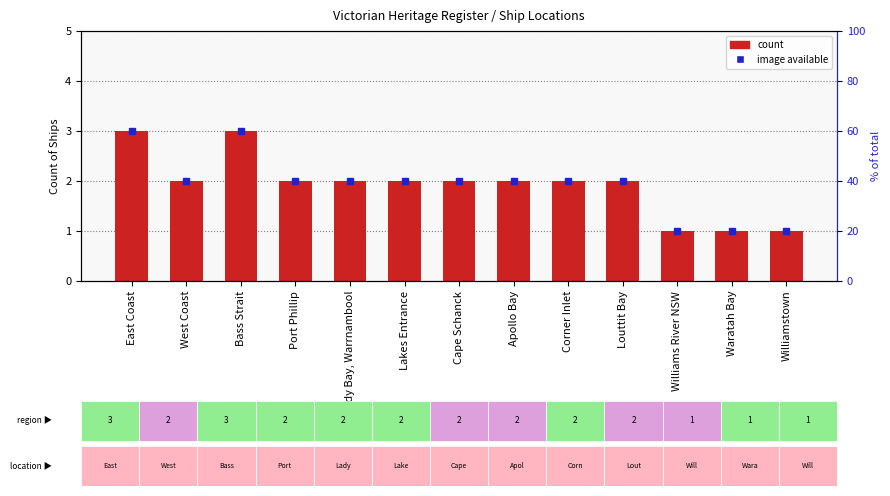

Reading left to right, list all the values displayed in this chart.

East Coast=3	West Coast=2	Bass Strait=3	Port Phillip=2	Lady Bay, Warrnambool=2	Lakes Entrance=2	Cape Schanck=2	Apollo Bay=2	Corner Inlet=2	Louttit Bay=2	Williams River NSW=1	Waratah Bay=1	Williamstown=1